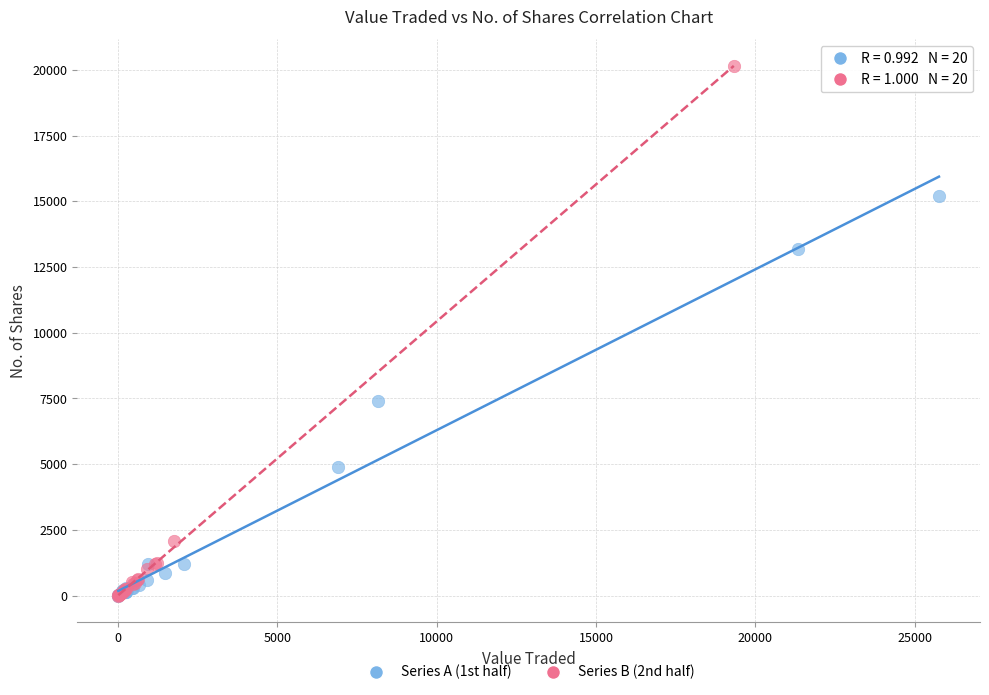

What are all the series names shown in the legend?

Series A (1st half), Series B (2nd half)